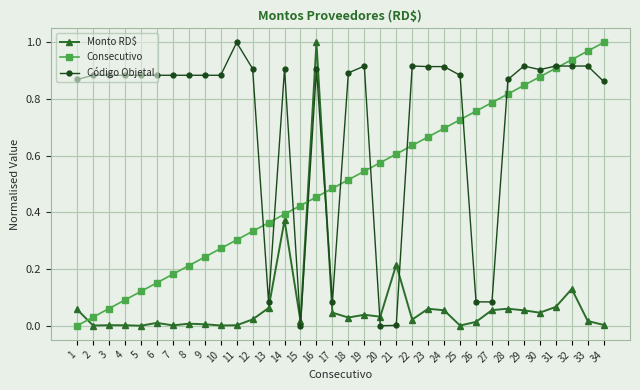

How many values in the Consecutivo series exceed 0?

33